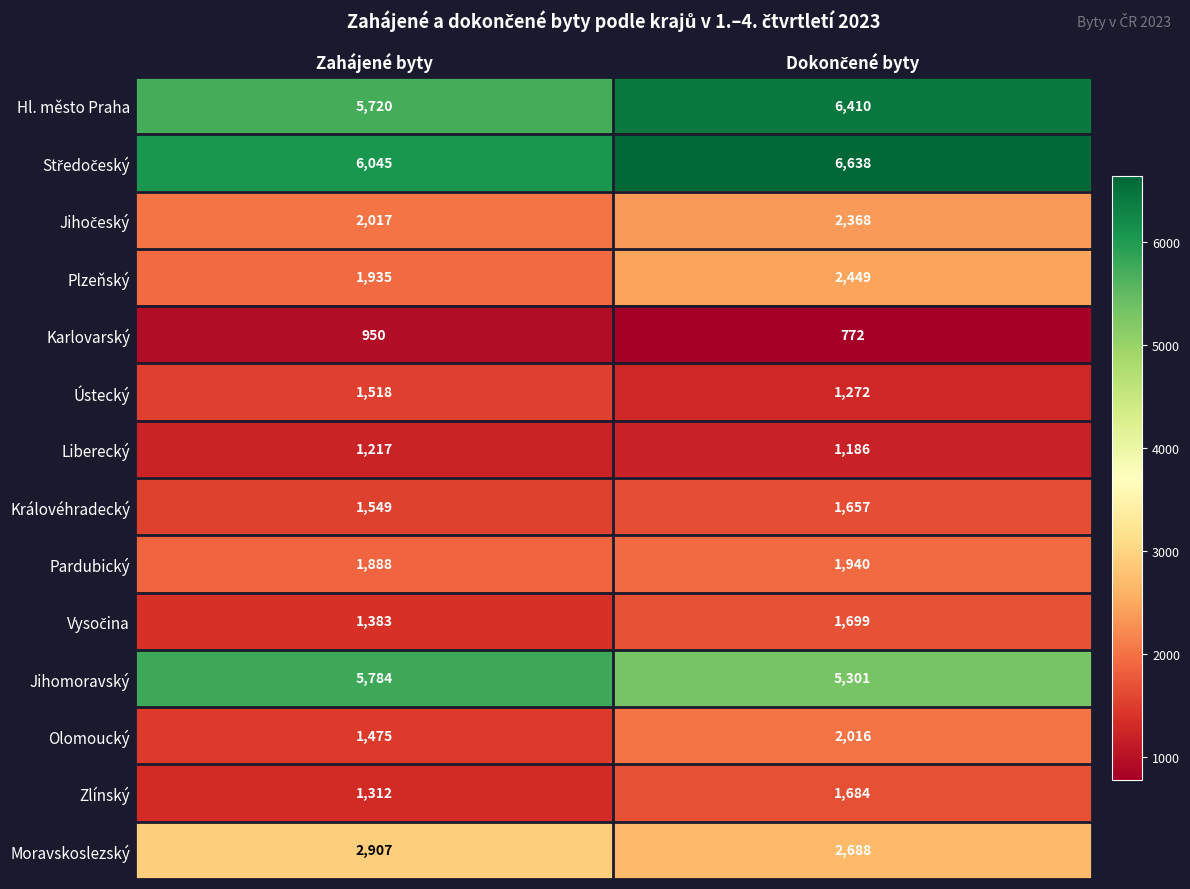

What is the total value across all series at Zahájené byty?

35700